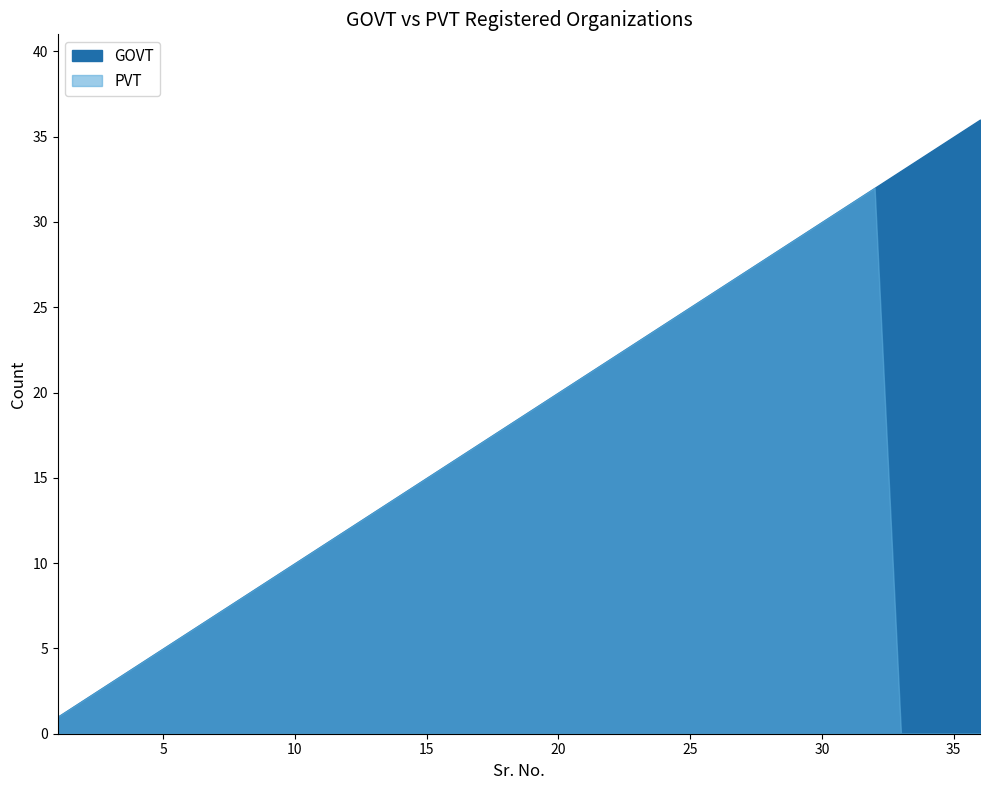

True or false: PVT and GOVT intersect in this chart.

False